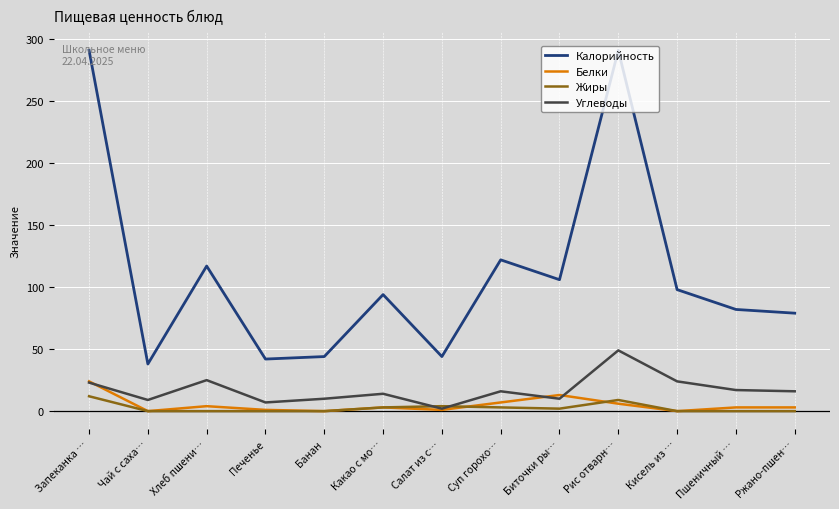

What are all the series names shown in the legend?

Калорийность, Белки, Жиры, Углеводы